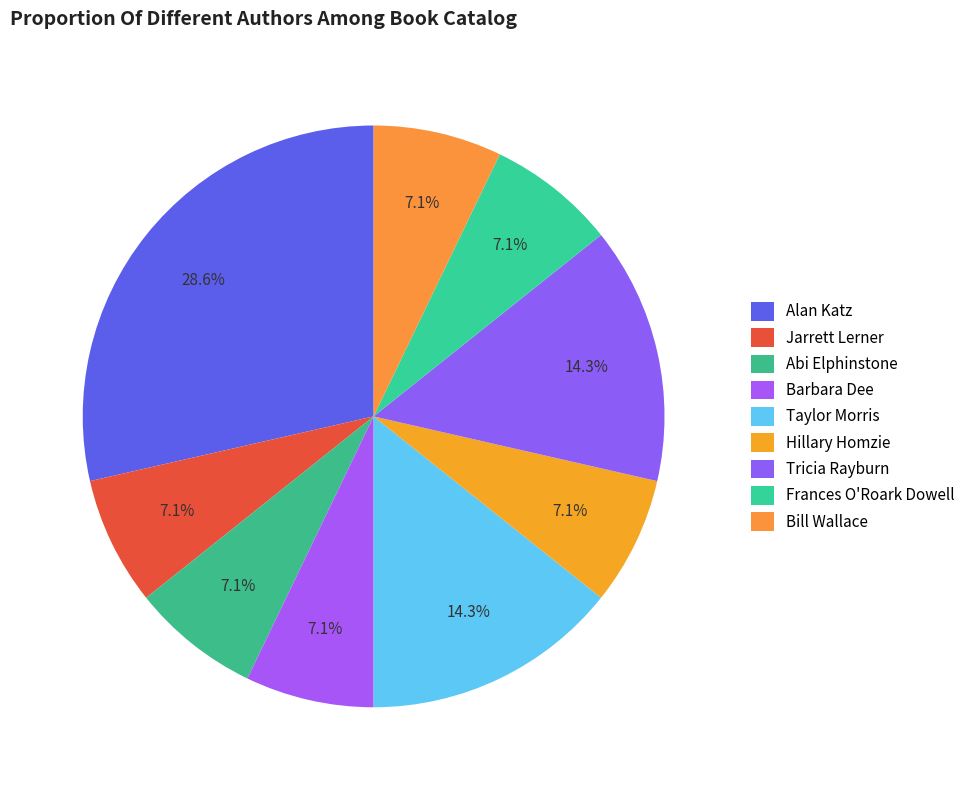

To the nearest percent, what percentage of the pie is Barbara Dee?

7%